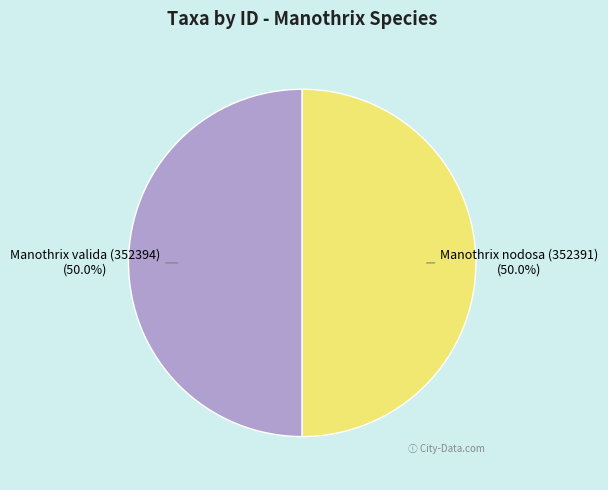

What percentage is the Manothrix nodosa (352391) slice, to the nearest percent?

50%